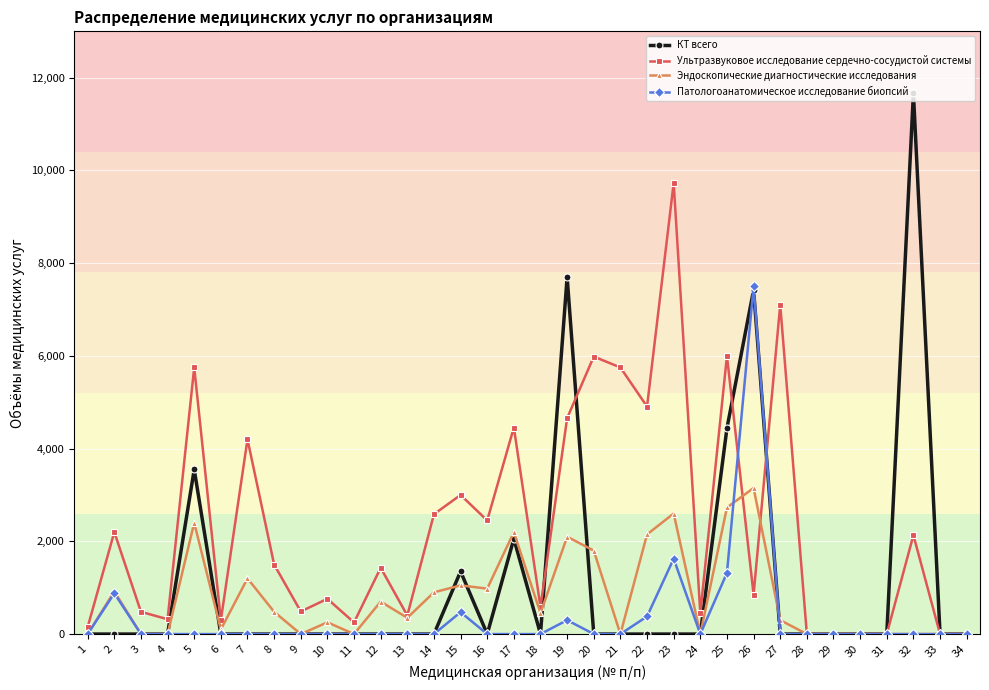

Which series changed the most between 10 and 27?

Ультразвуковое исследование сердечно-сосудистой системы